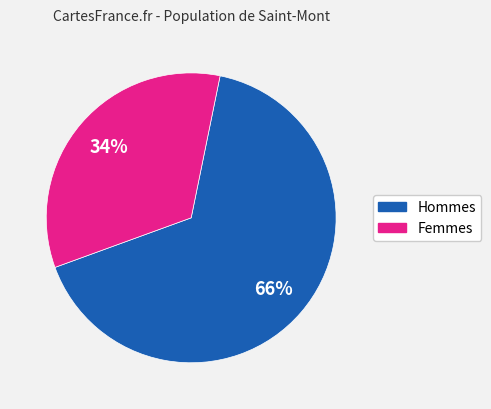

Is it true that Femmes is 34% of the pie?

True